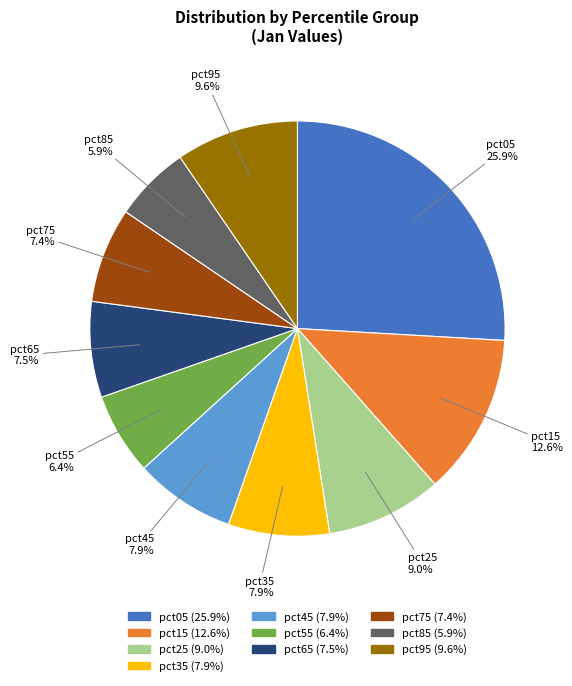

Which slice is the largest?

pct05